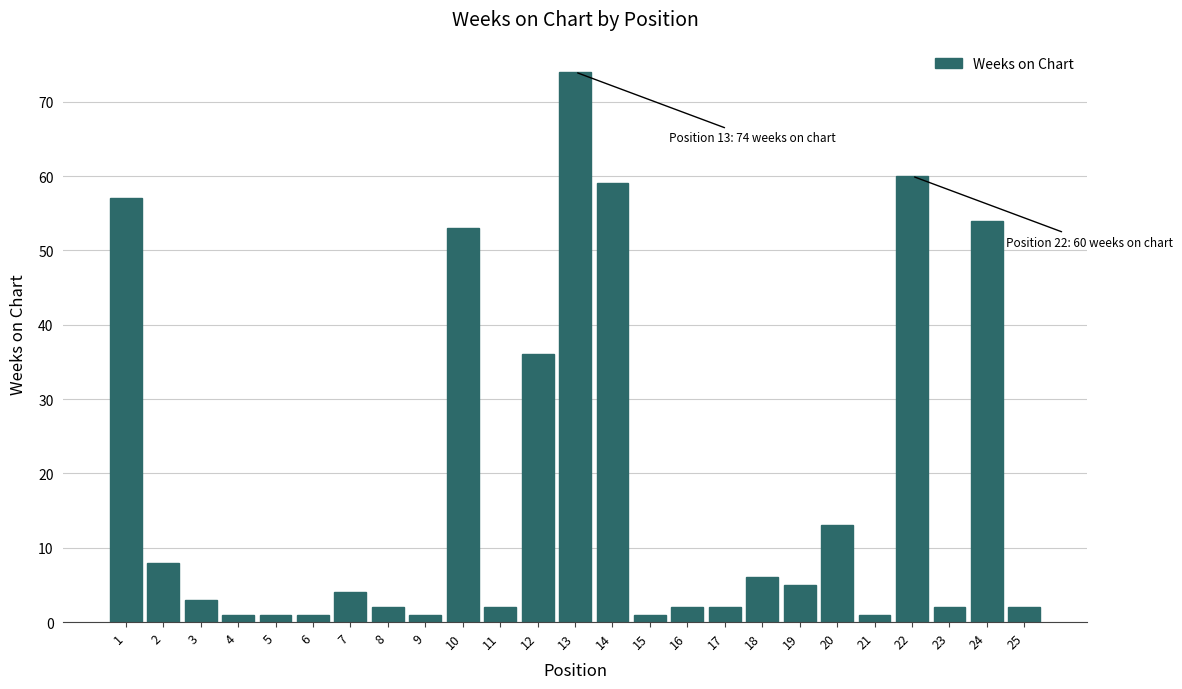

Reading right to left, transcribe all the data shown in this chart.

2	54	2	60	1	13	5	6	2	2	1	59	74	36	2	53	1	2	4	1	1	1	3	8	57